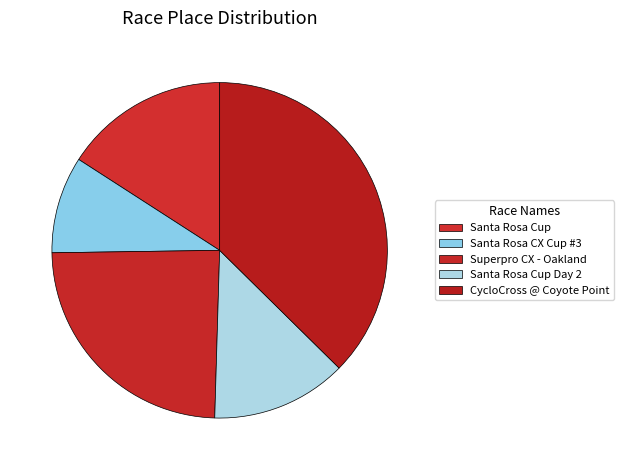

What is the change in value from Santa Rosa Cup to Santa Rosa Cup Day 2?

-3